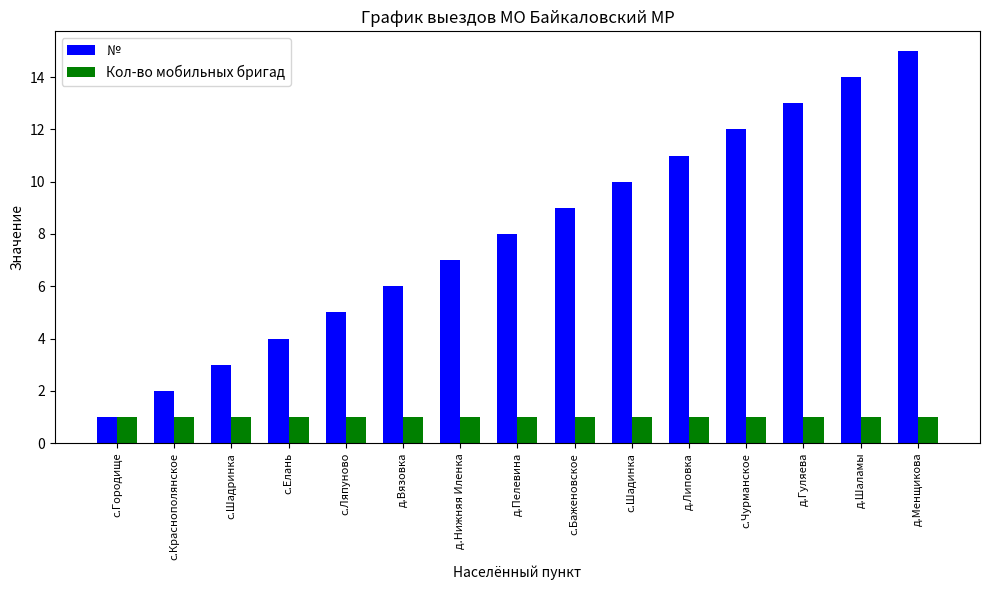

List the series in order of their overall mean, highest first.

№, Кол-во мобильных бригад